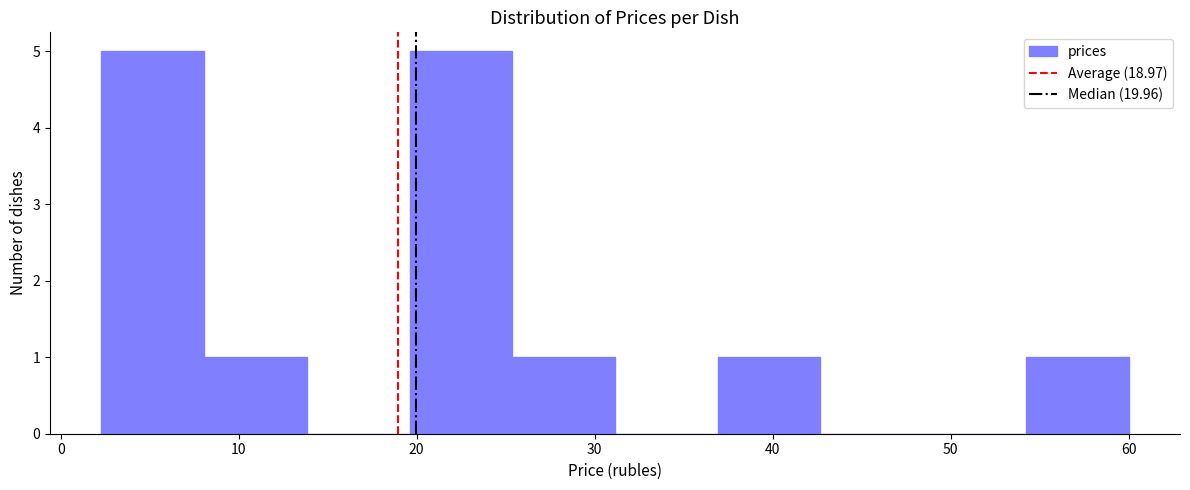

How tall is the bar that spans 2 to 8 on the x-axis? Neither the bar edges nor the heights are printed on the chart, so give them approximately, as read against the axes.

5